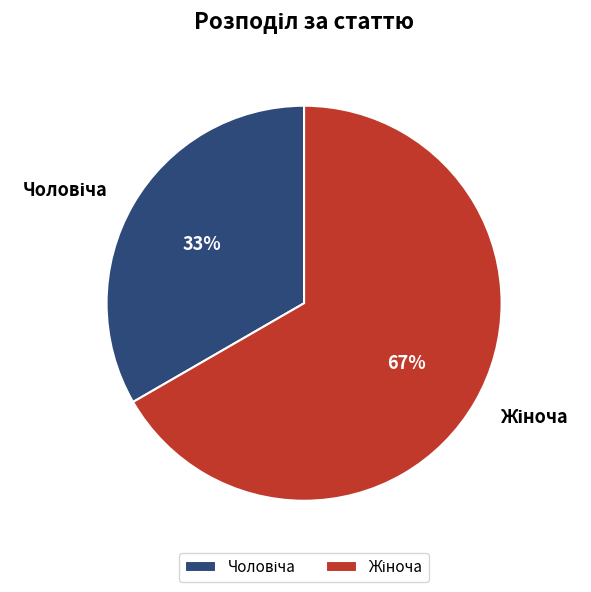

Is there any slice that represents more than half of the pie?

Yes